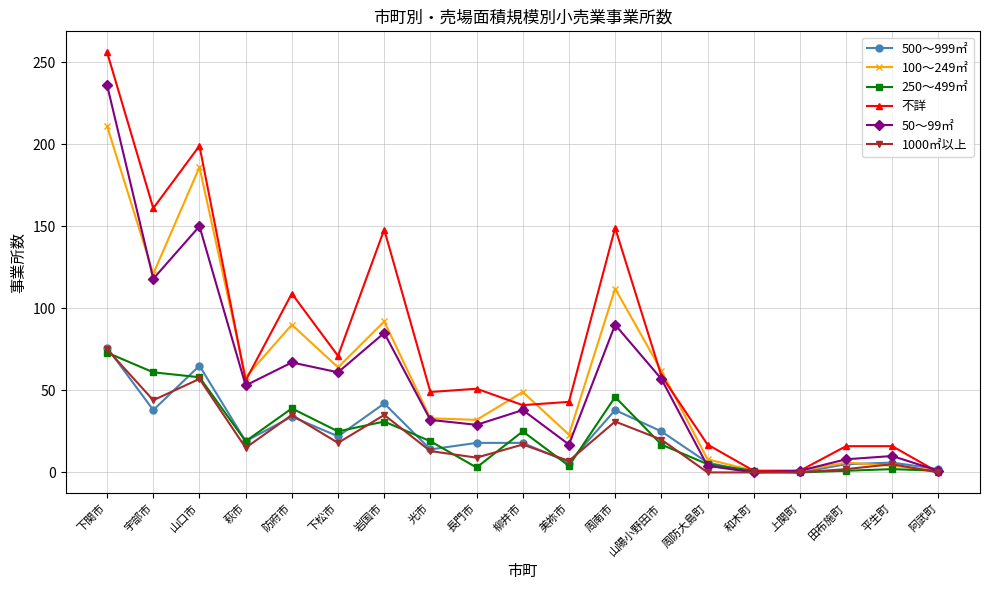

What is the label of the 12th point from the left?

周南市